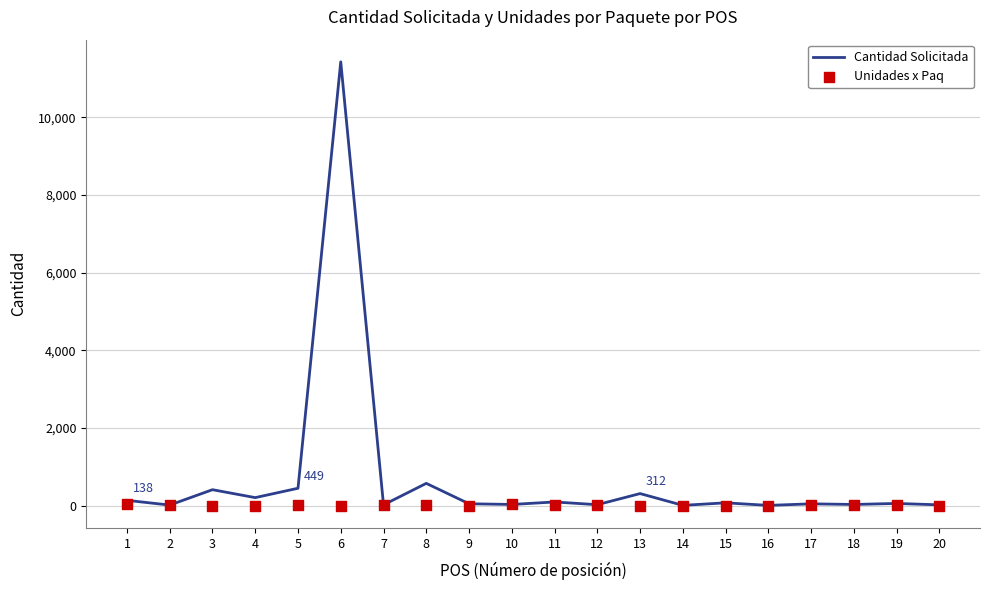

Is the value of Unidades x Paq at 1 greater than the value of Cantidad Solicitada at 3?

No